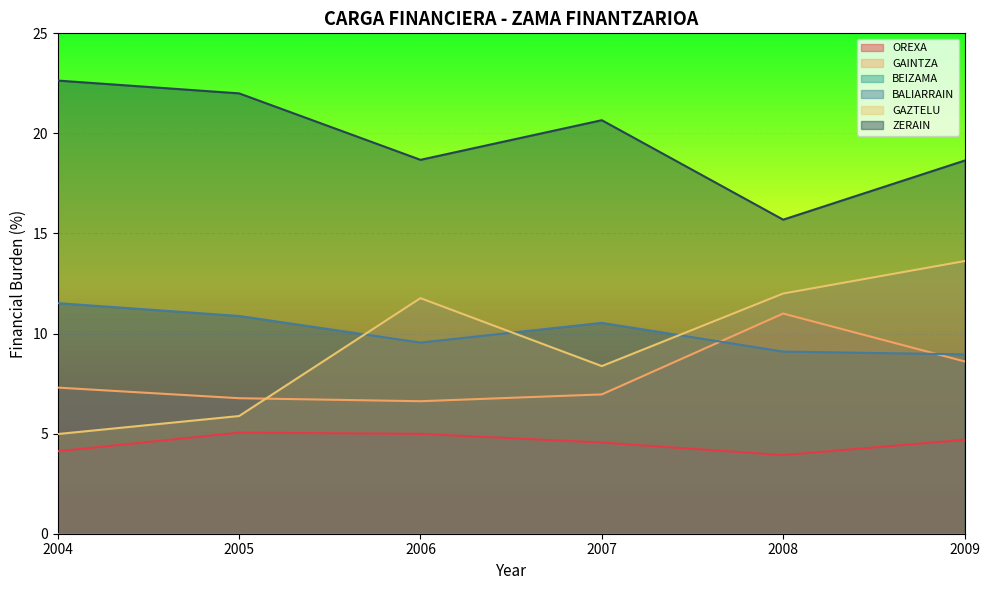

At which label is GAZTELU closest to 9?

2007